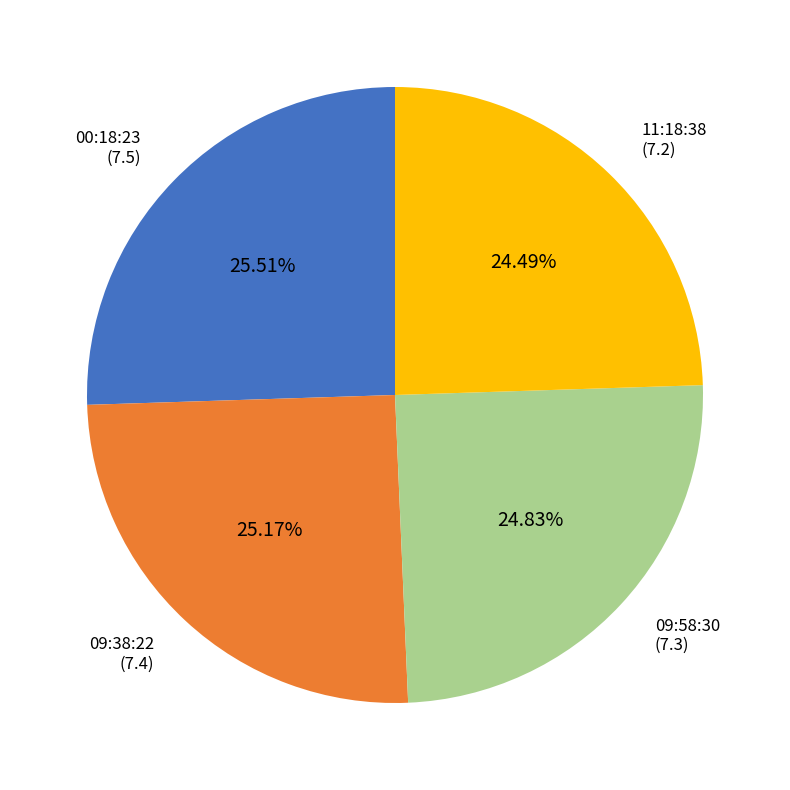

How many slices are in this pie chart?

4